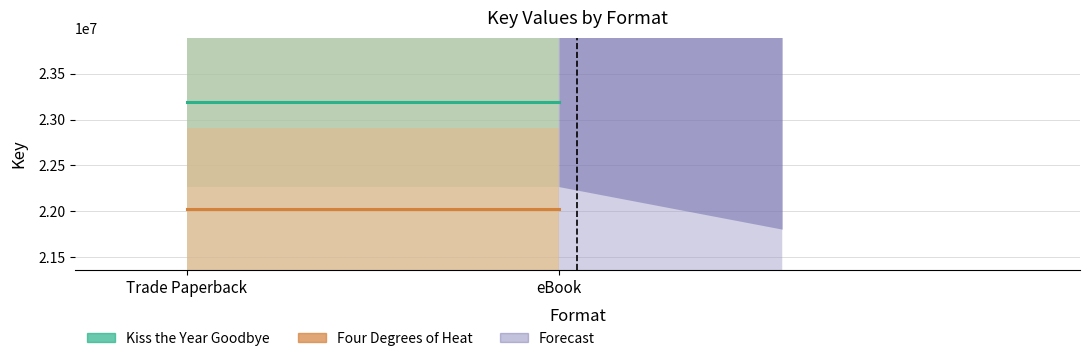

True or false: Four Degrees of Heat has a value of 22022803 at Trade Paperback.

True